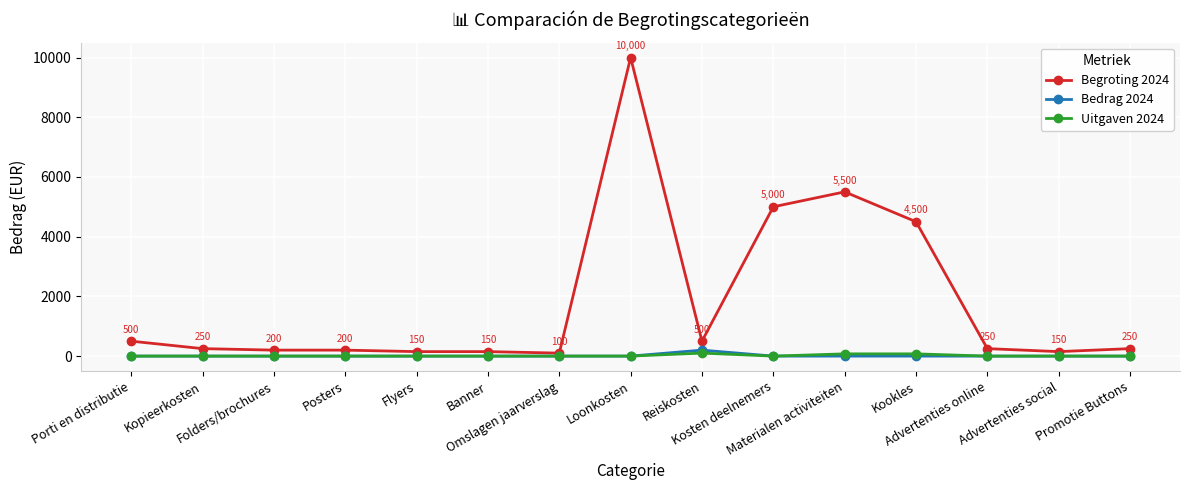

Is it true that Bedrag 2024 equals 0 at Banner?

True